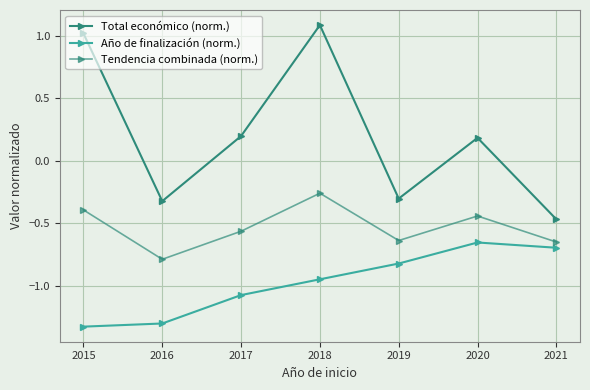

Count the number of data series in this chart.

3